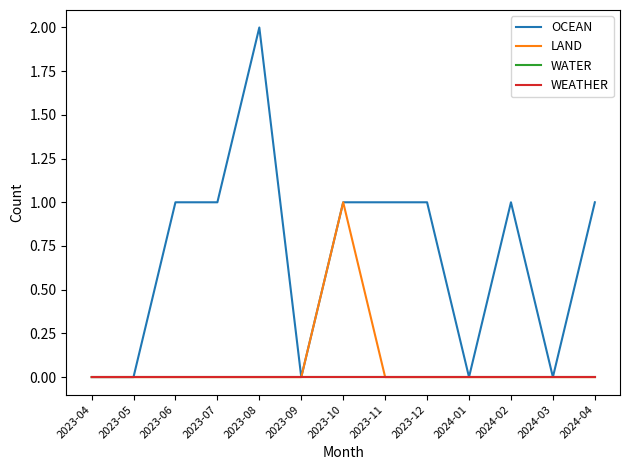

Which category has the highest value across all series?

2023-08